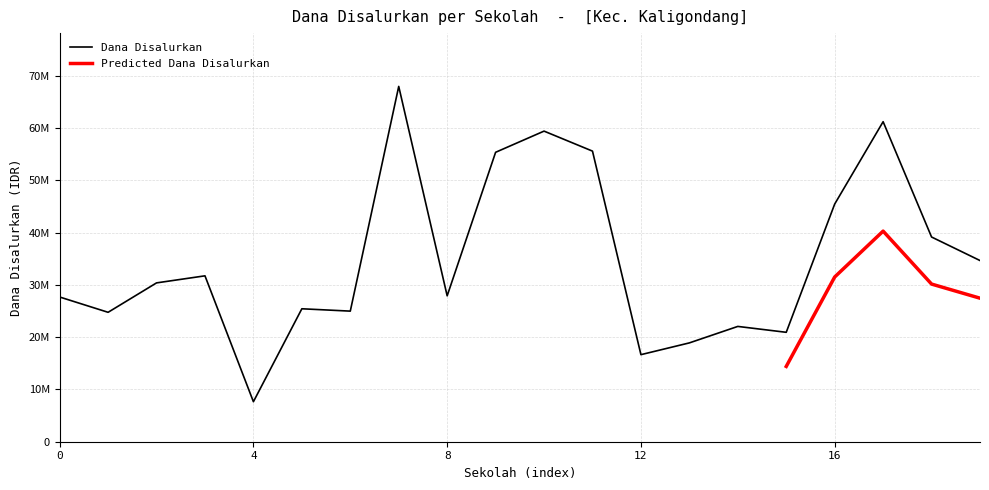

How many points are higher than both their immediate neighbors (excluding endpoints)?

6